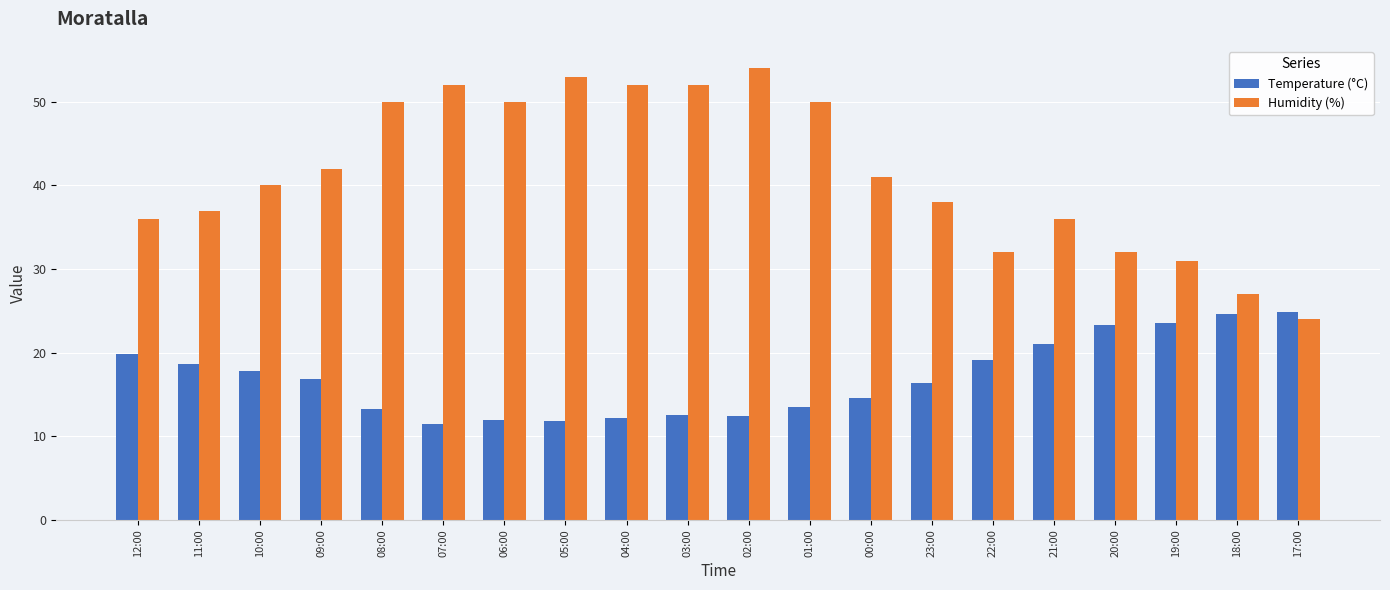

Which category has the highest value across all series?

02:00